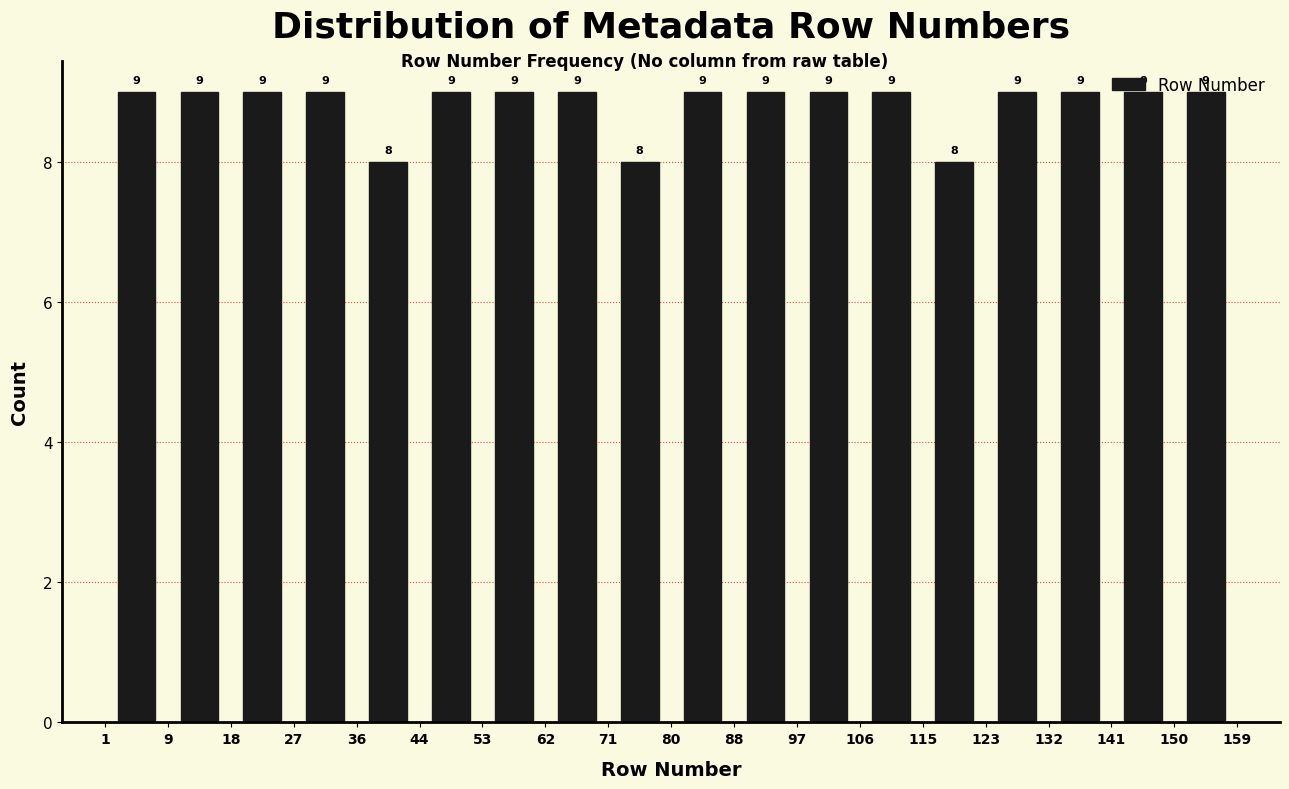

Reading left to right, transcribe this chart: for each bar, give the range it covers on the x-axis and its height.

1 to 9: 9
9 to 18: 9
18 to 27: 9
27 to 36: 9
36 to 44: 8
44 to 53: 9
53 to 62: 9
62 to 71: 9
71 to 80: 8
80 to 88: 9
88 to 97: 9
97 to 106: 9
106 to 115: 9
115 to 123: 8
123 to 132: 9
132 to 141: 9
141 to 150: 9
150 to 159: 9